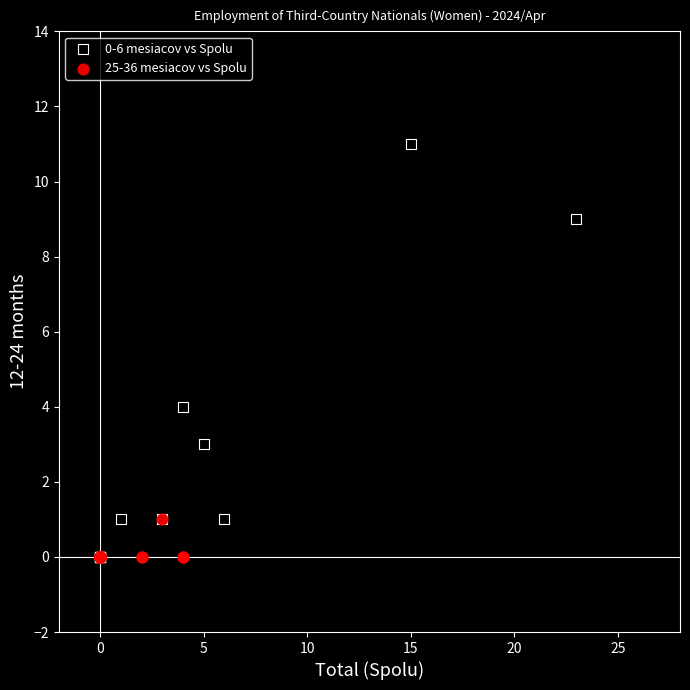

Which series has the widest spread of Y values?

0-6 mesiacov vs Spolu